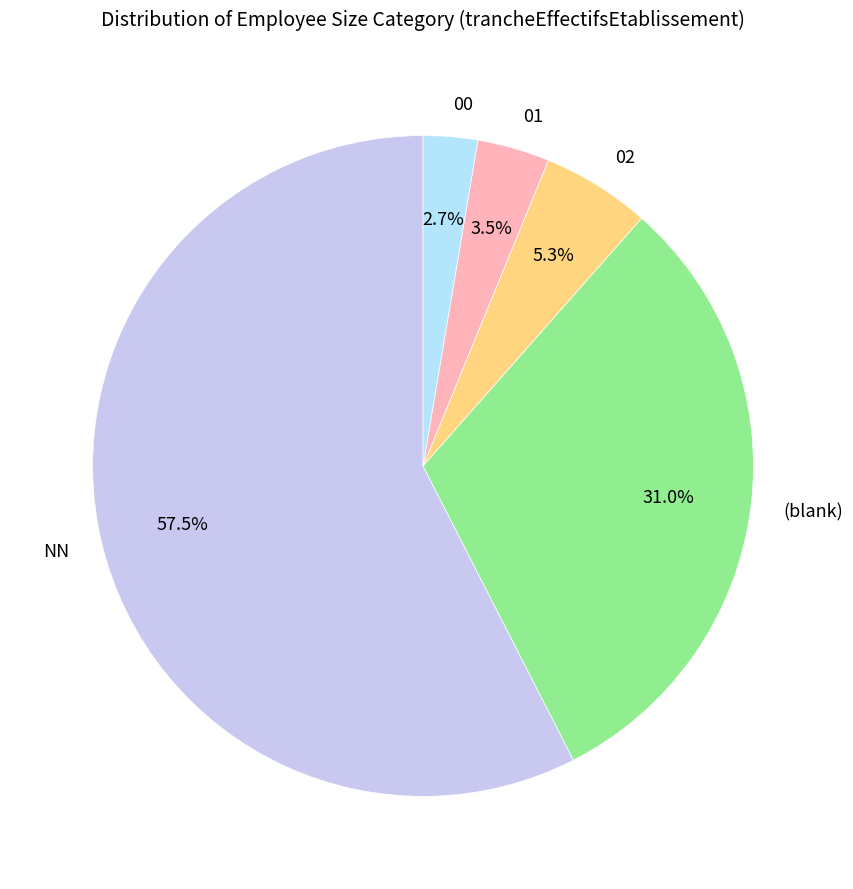

To the nearest percent, what is the difference between the NN and 02 slice percentages?

52%